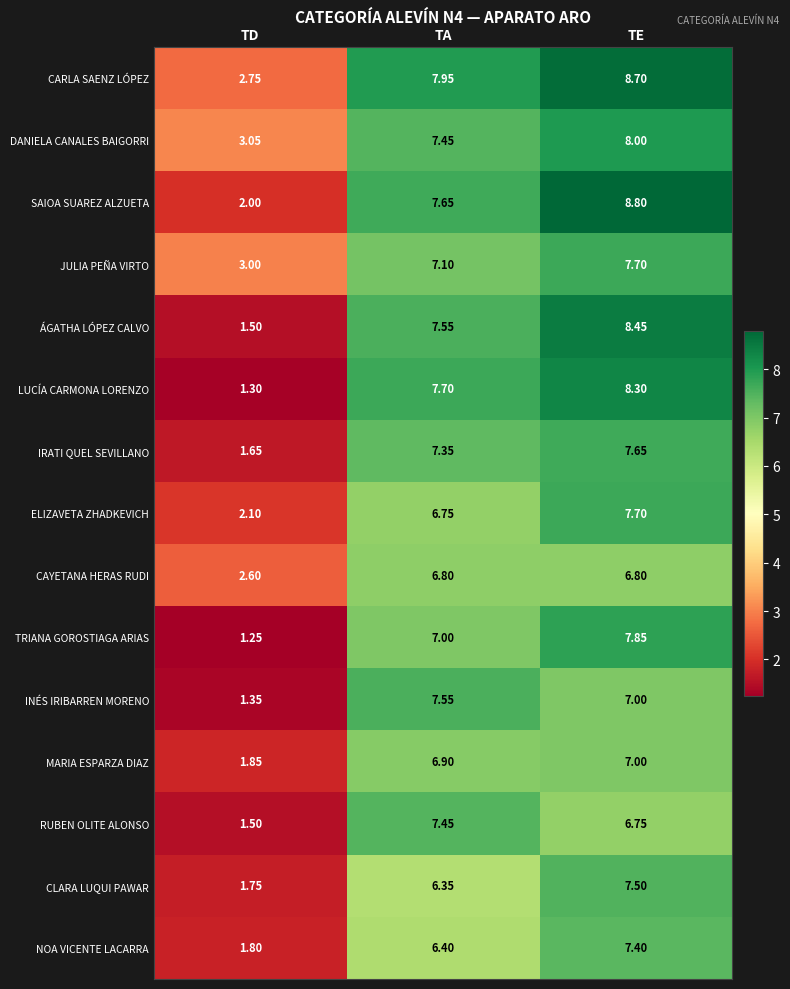

Which series has the largest range (max minus min)?

LUCÍA CARMONA LORENZO